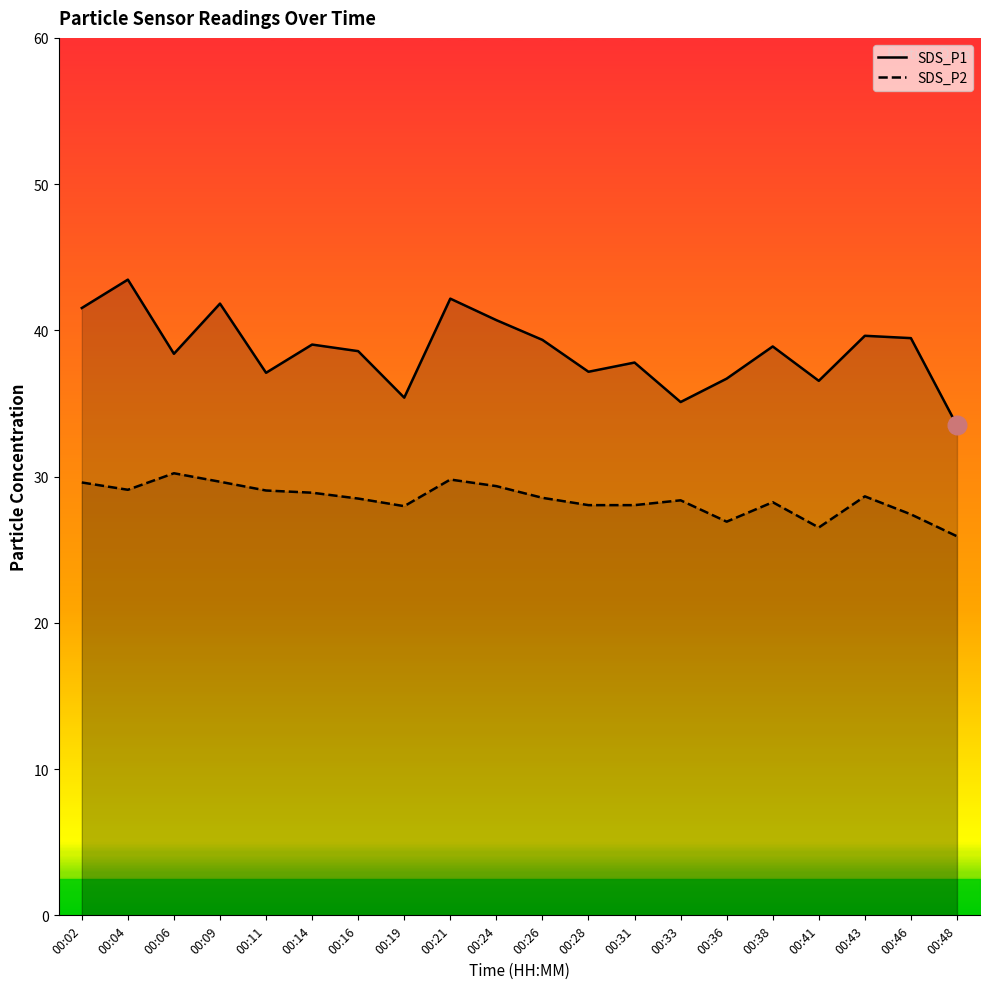

What is the total value across all series at 00:28?

65.2